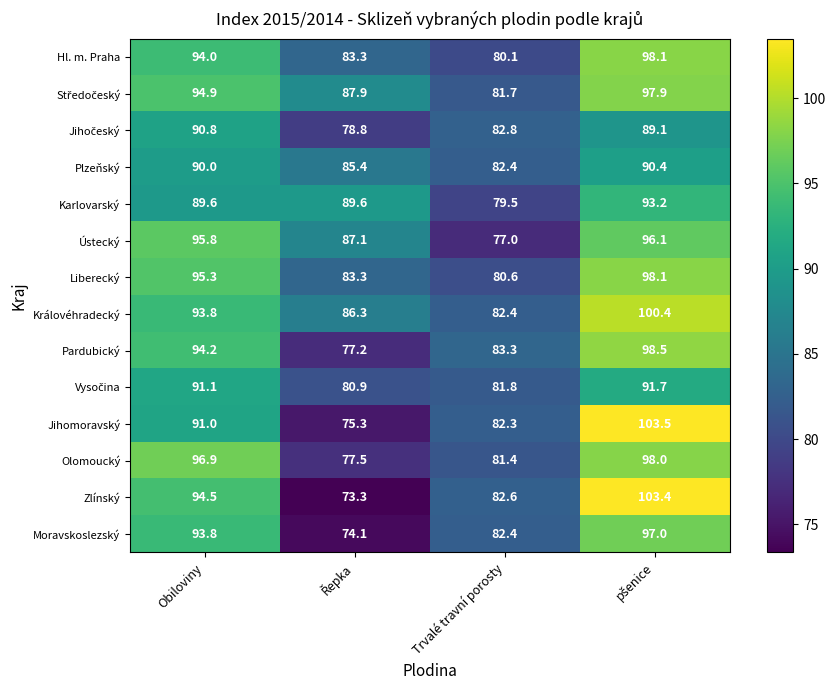

What is the maximum value for Královéhradecký?

100.4